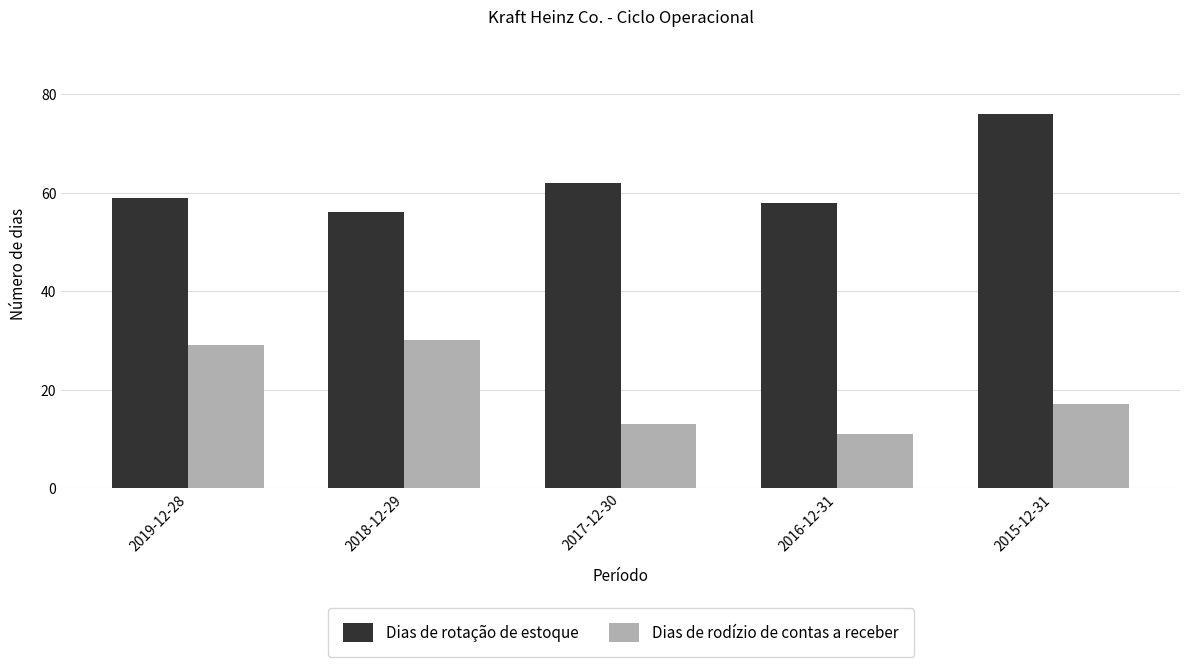

What is the difference between the maximum and minimum values in the Dias de rotação de estoque series?

20